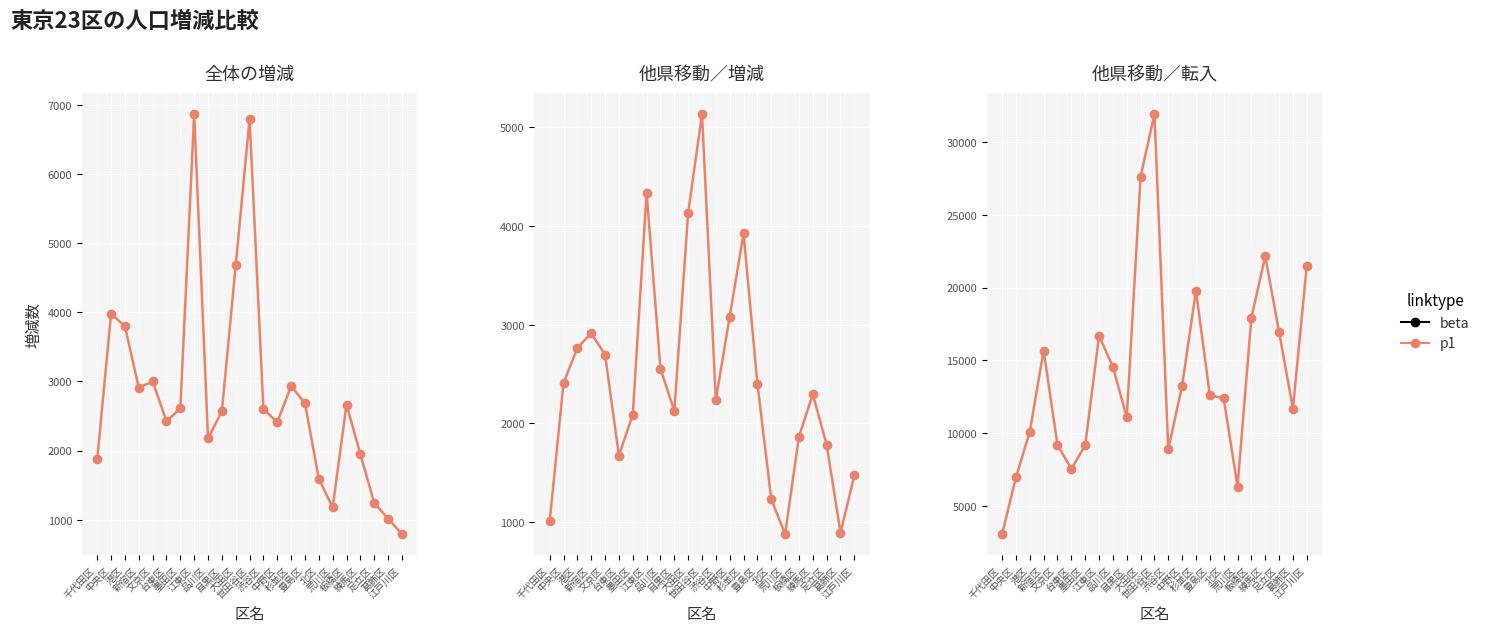

Which label corresponds to the largest value in the chart?

世田谷区